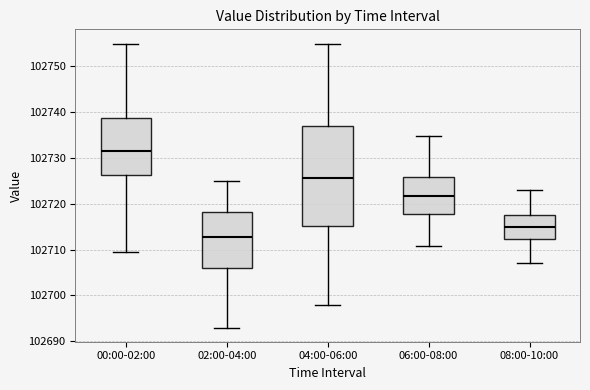

Reading left to right, read every box against the y-axis: the position of its median line, the range the box covers, and the ends of its whiskers. The values are not printed on the chart, so give them approximately, as read against the axis.

00:00-02:00: median 102732, box 102726 to 102739, whiskers 102709 to 102755
02:00-04:00: median 102713, box 102706 to 102718, whiskers 102693 to 102725
04:00-06:00: median 102726, box 102715 to 102737, whiskers 102698 to 102755
06:00-08:00: median 102722, box 102718 to 102726, whiskers 102711 to 102735
08:00-10:00: median 102715, box 102712 to 102718, whiskers 102707 to 102723